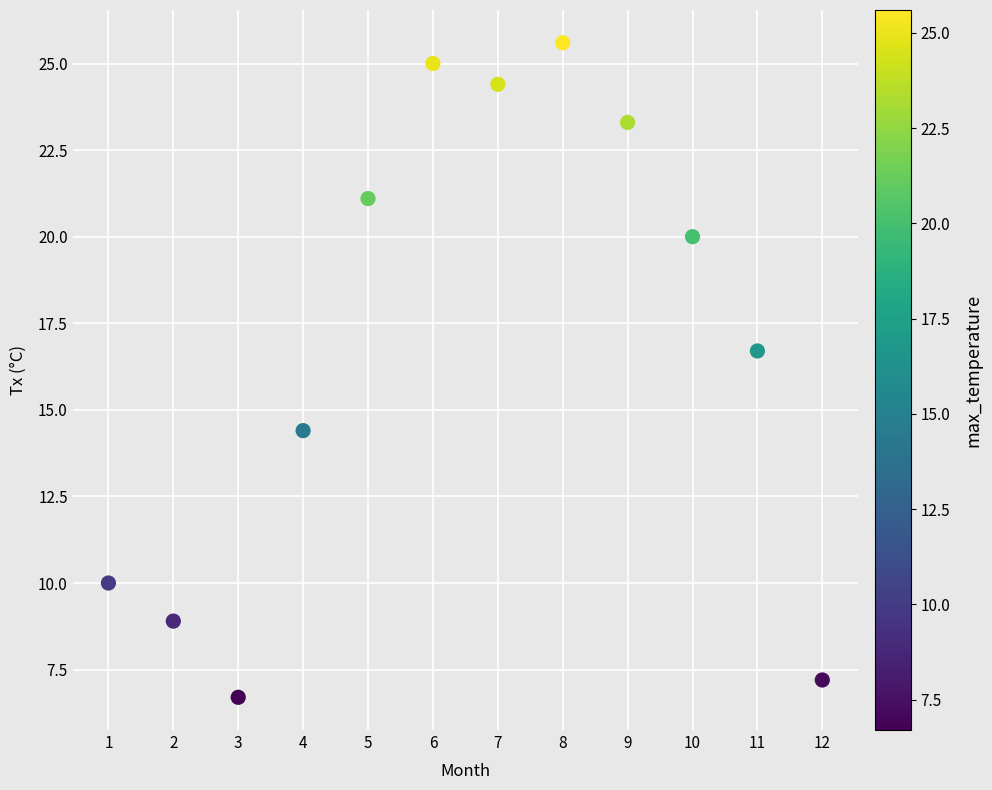

What is the average X value?

6.5